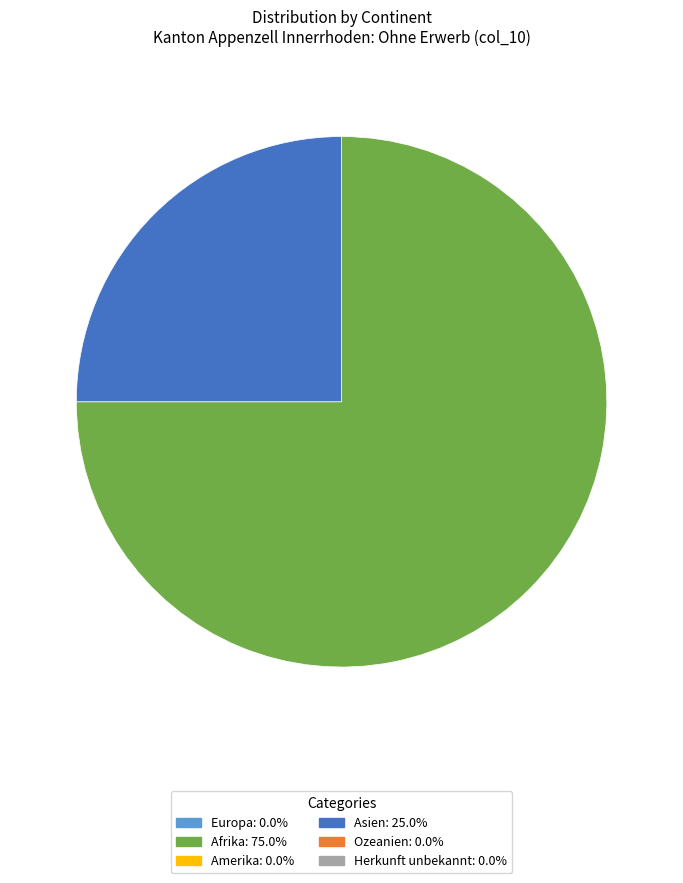

Is there any slice that represents more than half of the pie?

Yes